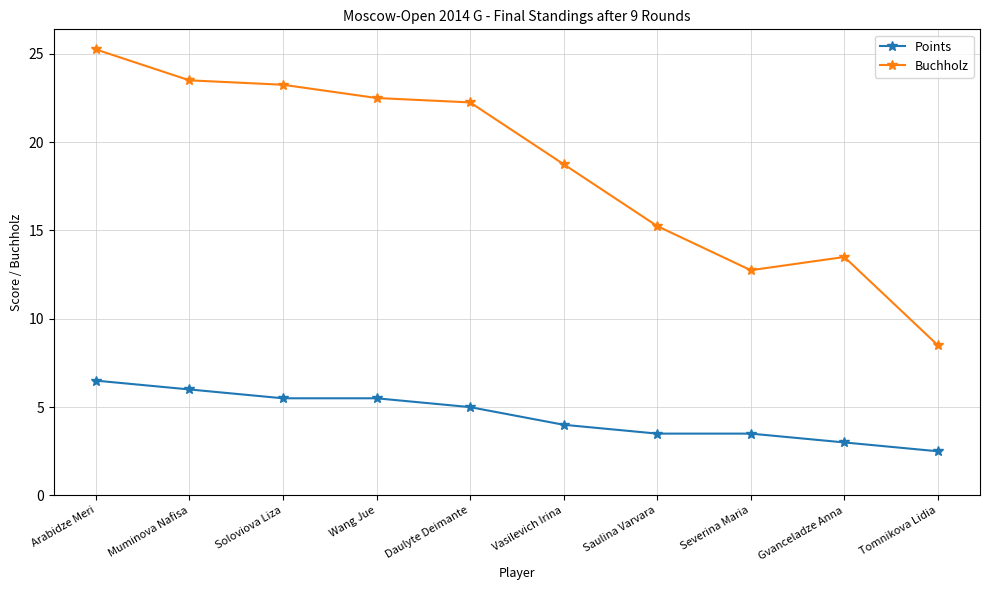

What position from the left is Soloviova Liza?

3